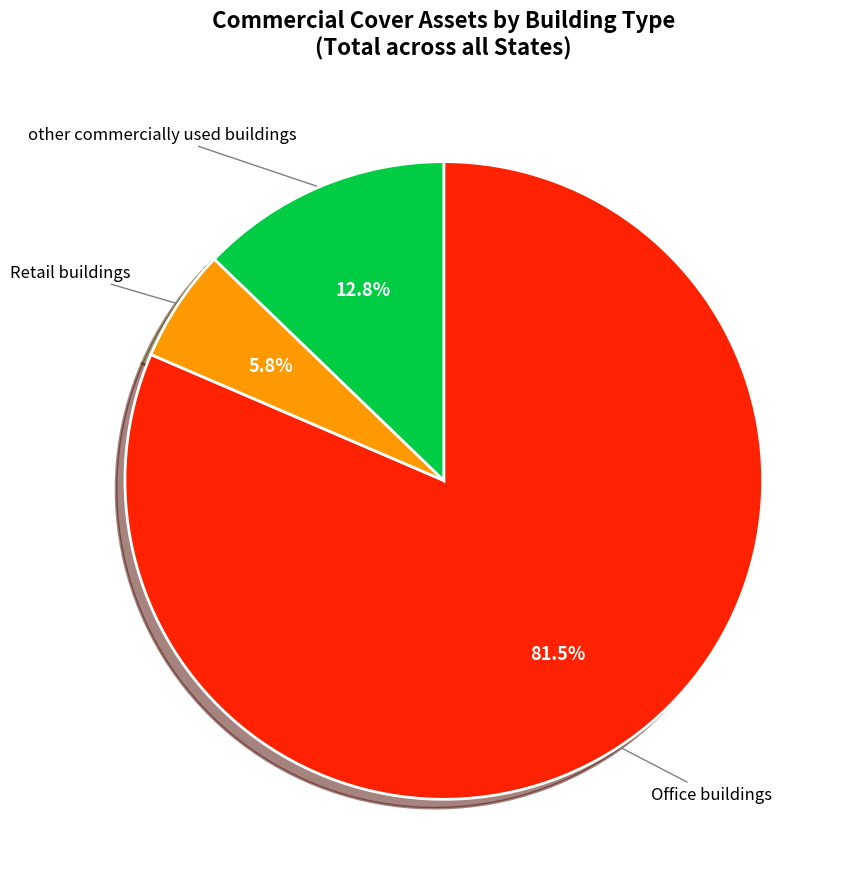

Is the sum of other commercially used buildings and Office buildings greater than half?

Yes